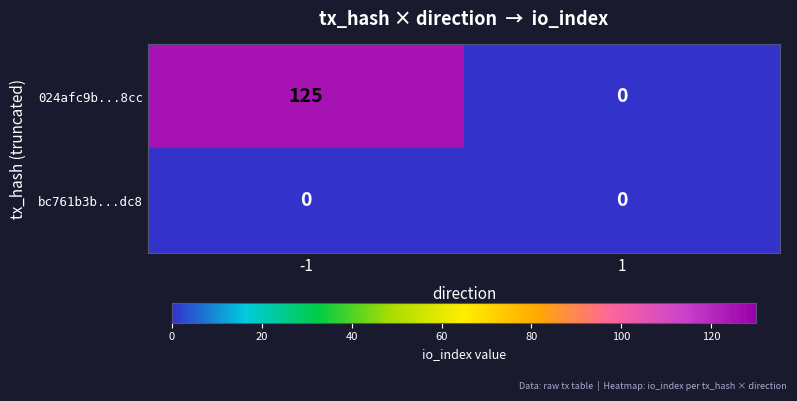

Read the 024afc9b...8cc value at -1, to the nearest 5.

125